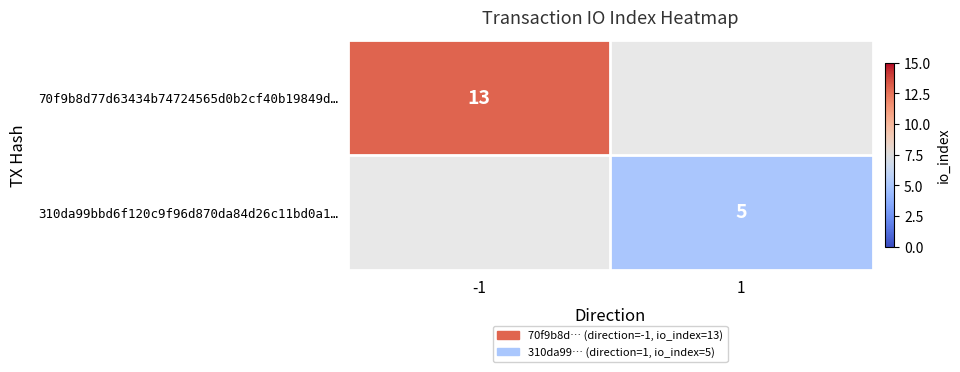

True or false: 70f9b8d77d63434b74724565d0b2cf40b19849d… has a value of 6 at -1.

False